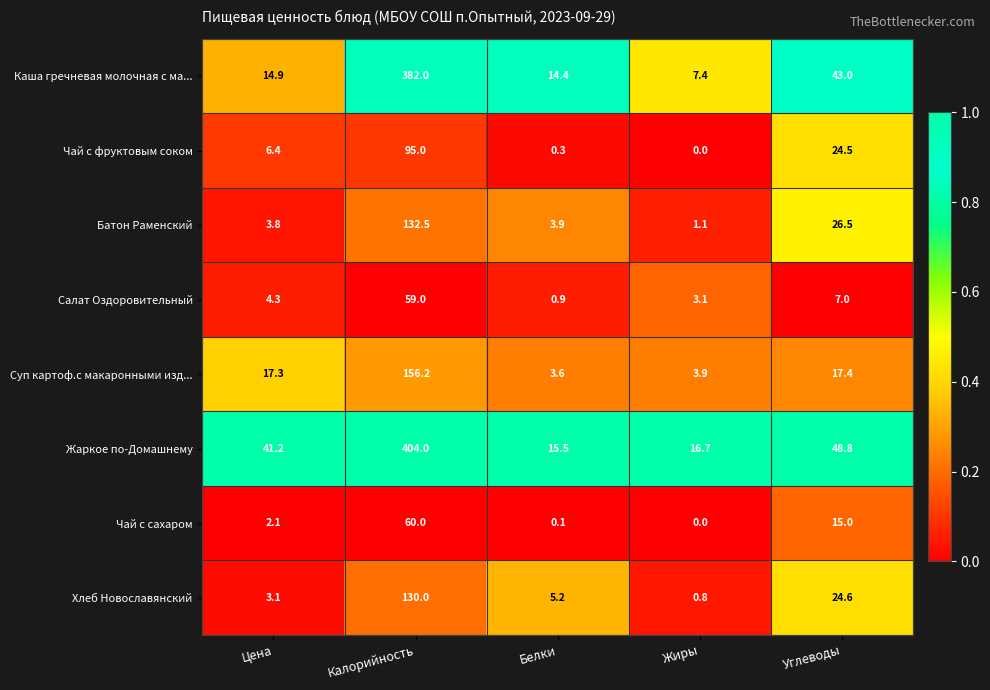

Which series has the largest total across all categories?

Жаркое по-Домашнему